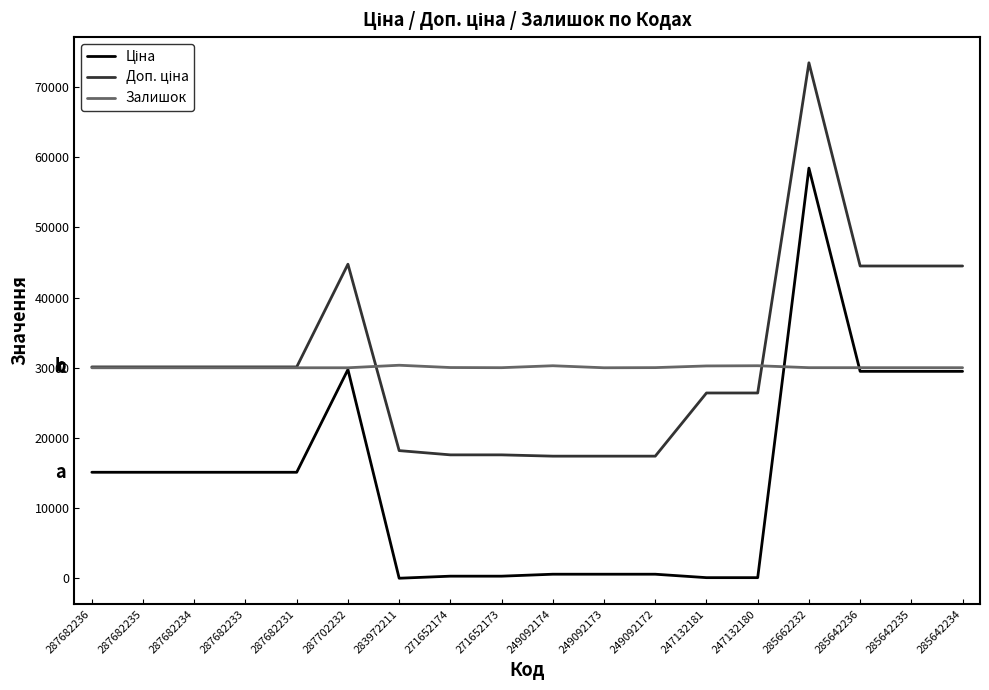

The value of Залишок at 287702232 is 42203.0. True or false?

False